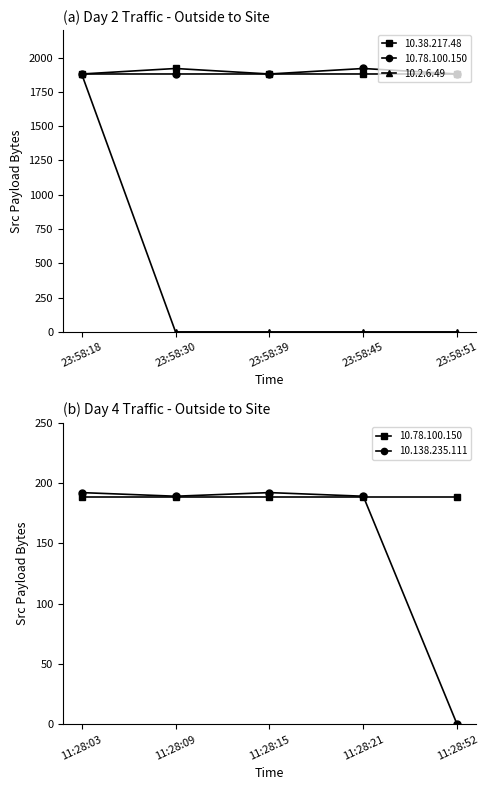

True or false: Day 2 - 10.2.6.49 (Src Payload Bytes) and Day 2 - 10.38.217.48 (Src Payload Bytes) intersect in this chart.

False